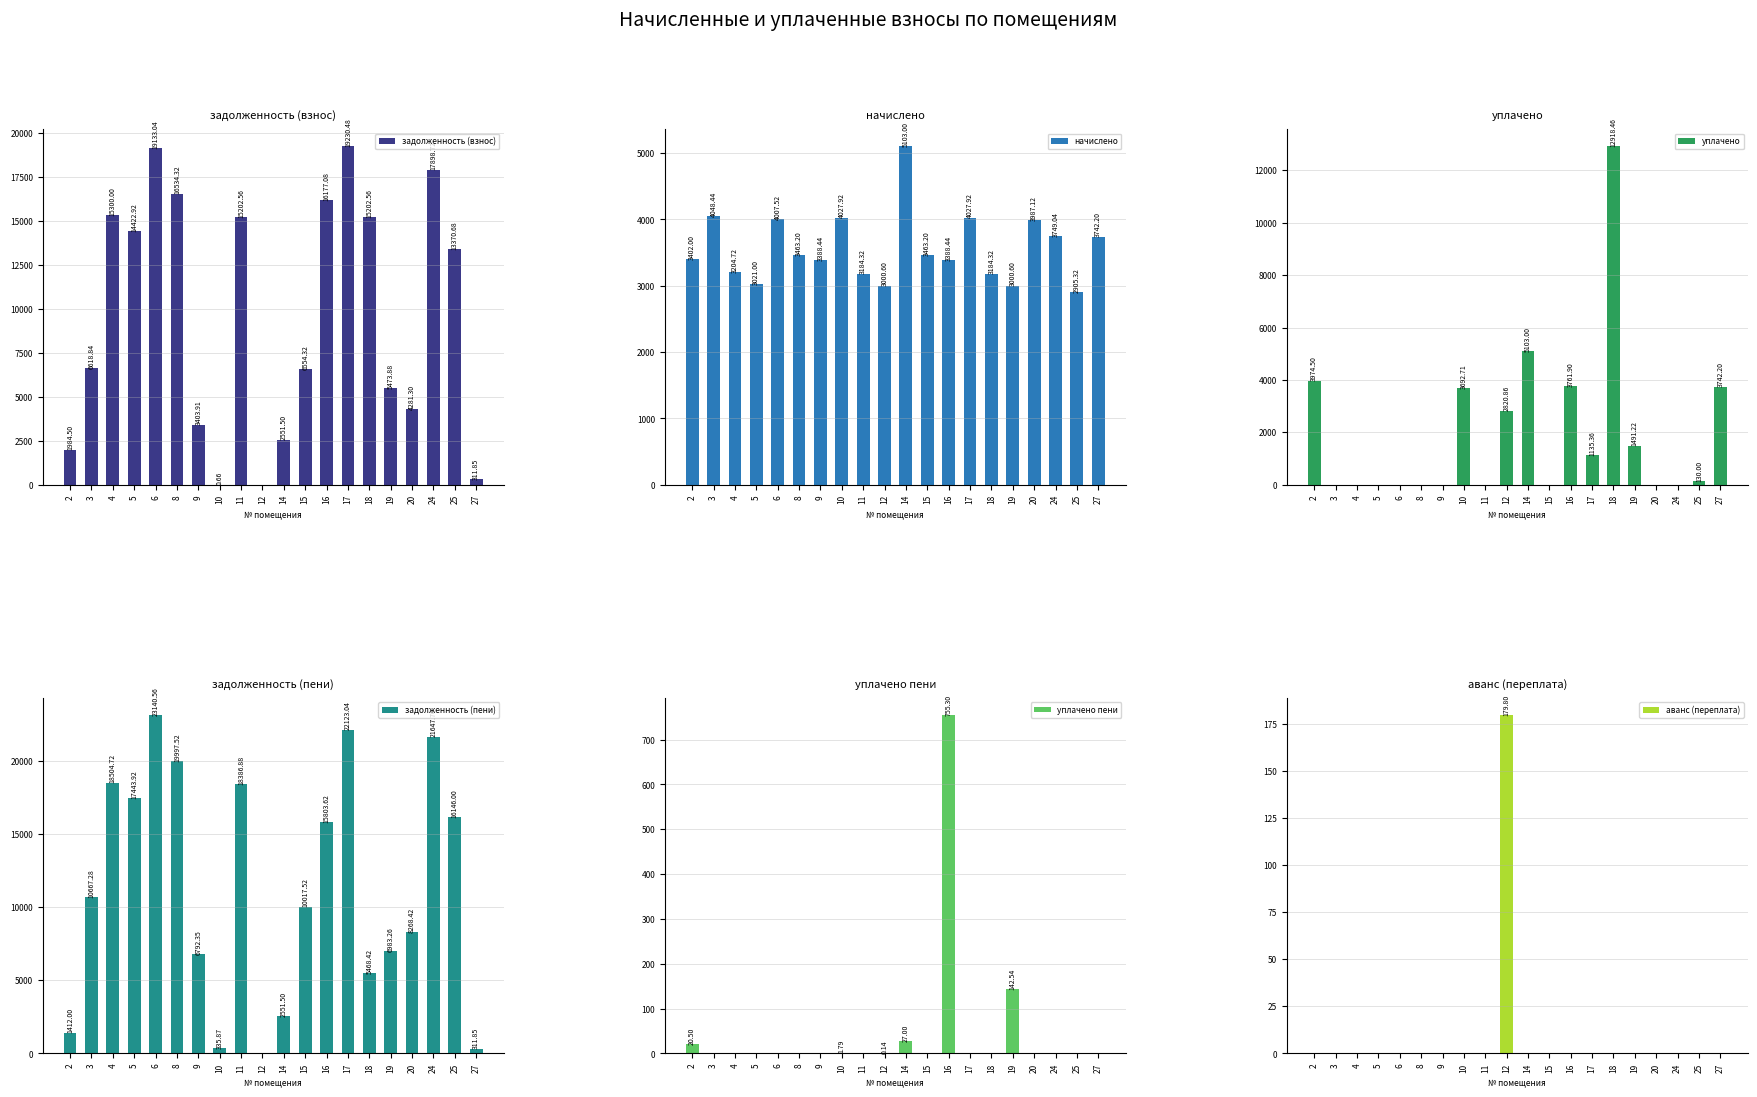

What is the difference between the second highest and minimum values in the задолженность (пени) series?

22123.0